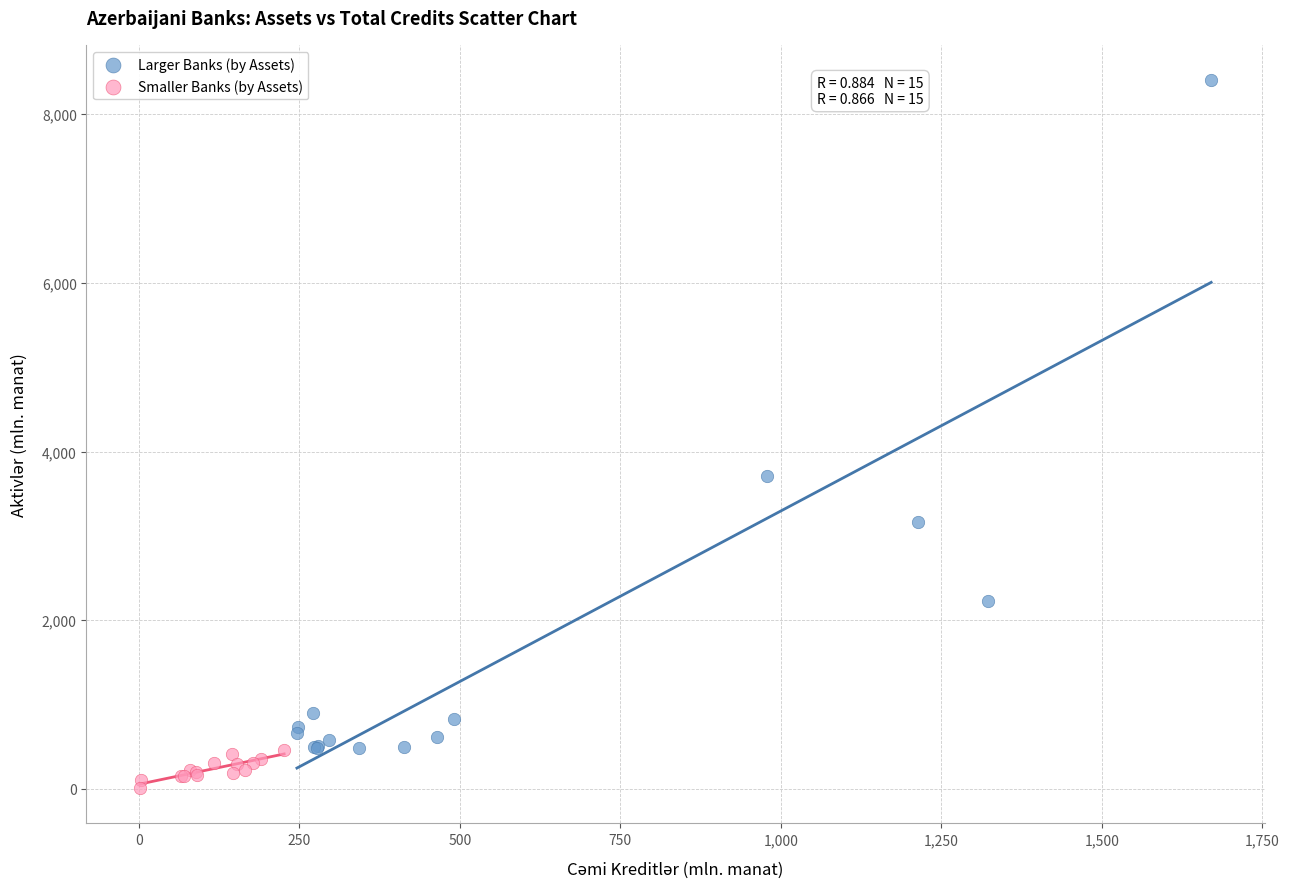

Which series contains the lowest Y value?

Smaller Banks (by Assets)